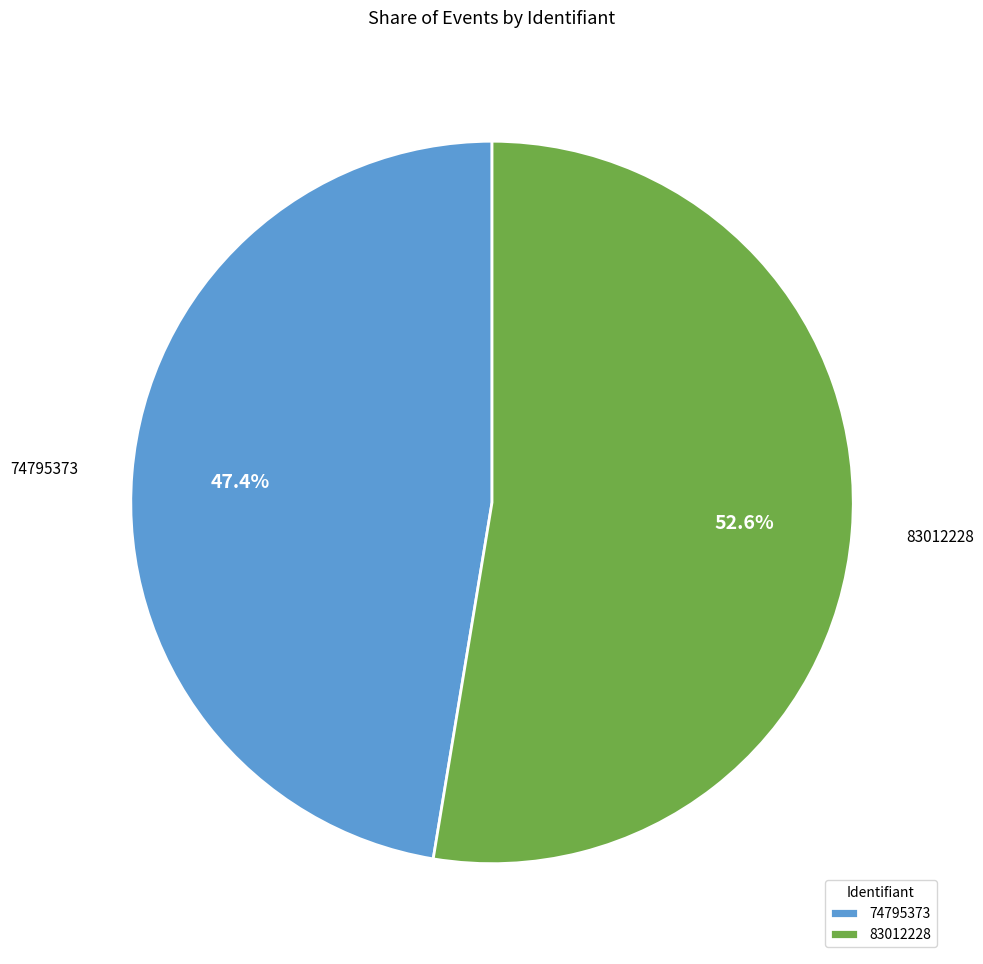

To the nearest percent, what is the difference between the largest and smallest slice percentages?

5%